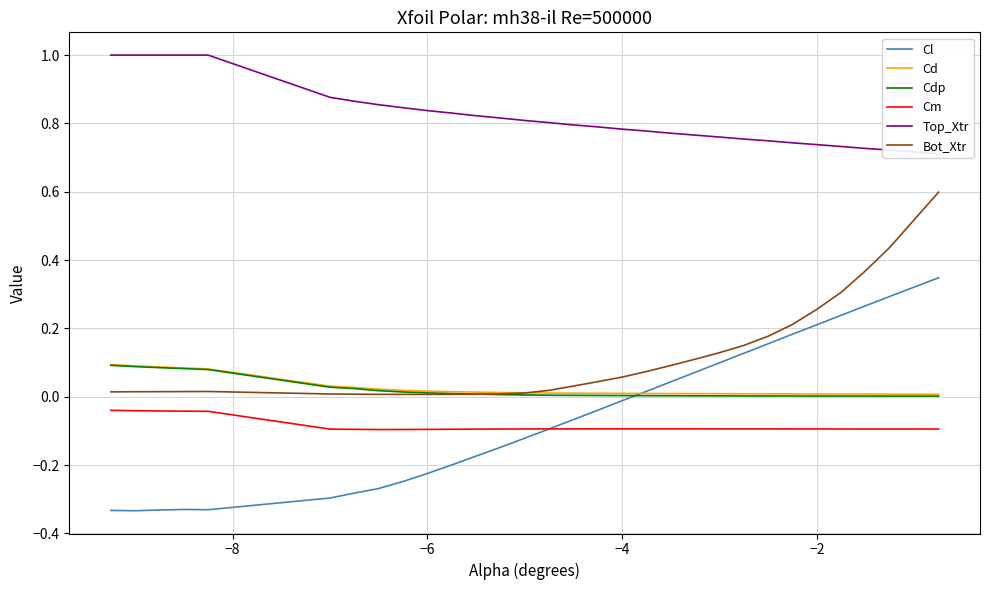

After their last crossing, which series has the higher values: Cl or Cd?

Cl